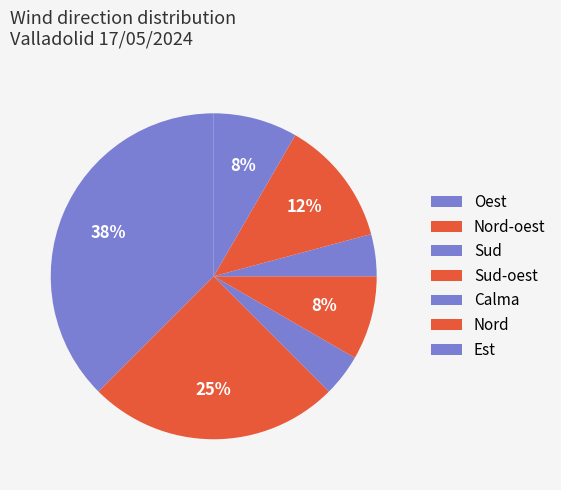

How many segments does this pie chart have?

7